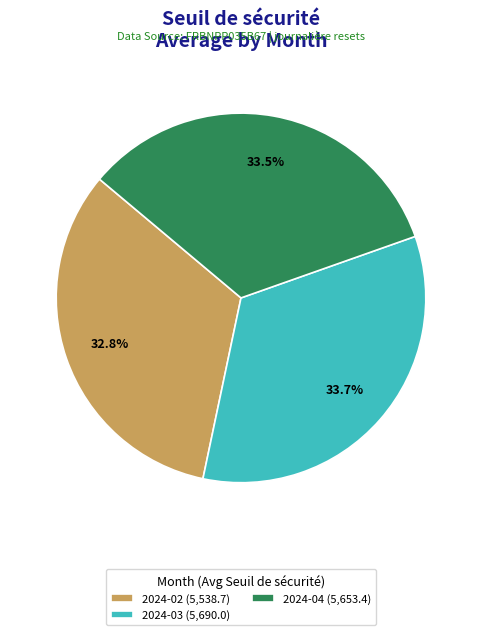

How much of the chart is everything except 2024-03 (5,690.0)?

66.3%